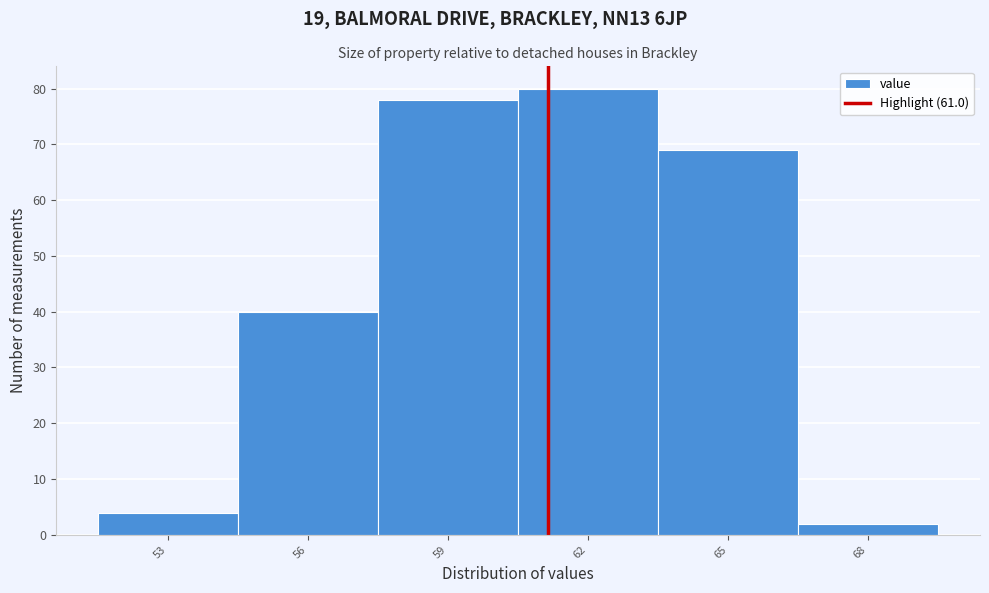

How tall is the bar that spans 54.35 to 57.35 on the x-axis? Neither the bar edges nor the heights are printed on the chart, so give them approximately, as read against the axes.

40